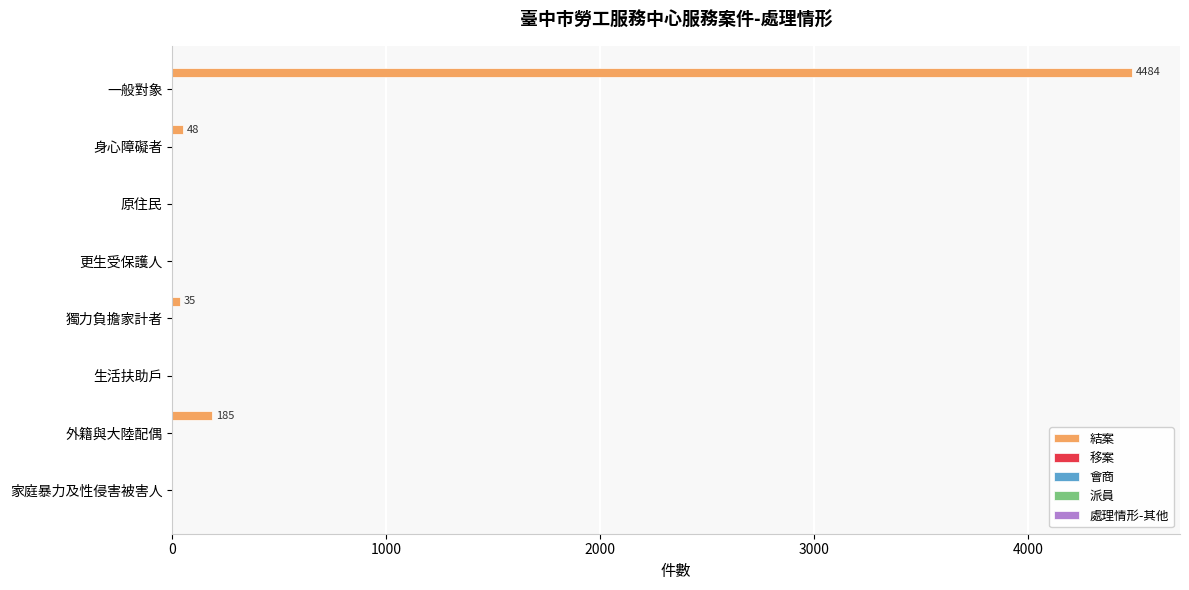

What is the sum of all values?

4752